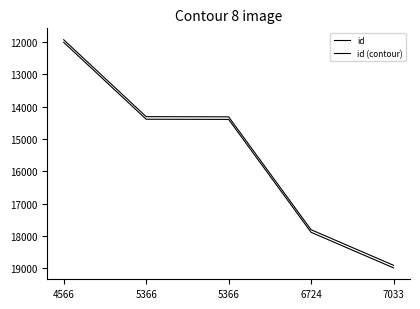

How many lines are shown in the chart?

2